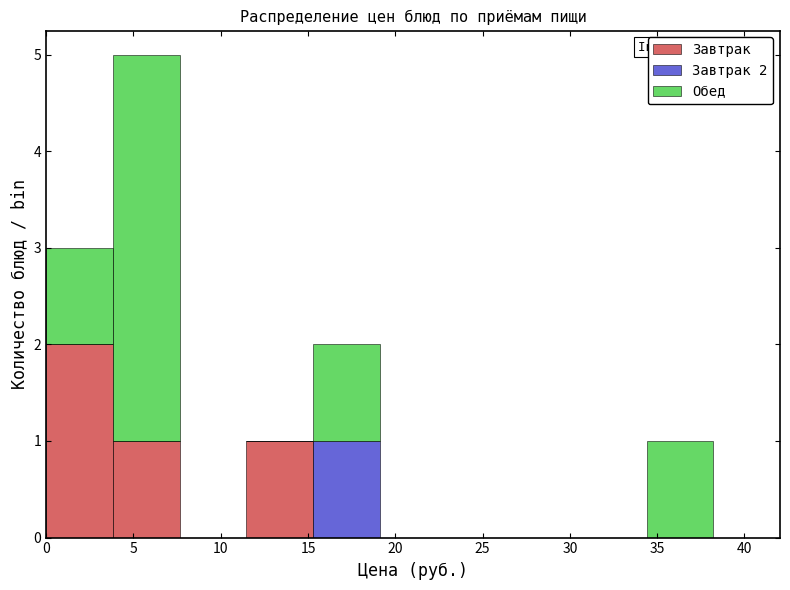

Which range on the x-axis has the tallest stacked bar (by total height)?

4.0 to 7.5